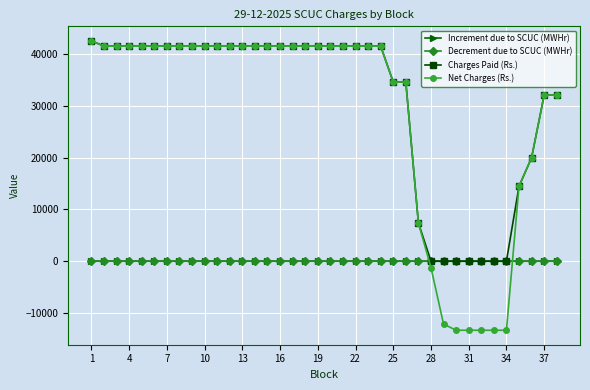

At how many categories does at least one series exceed 40860?

24